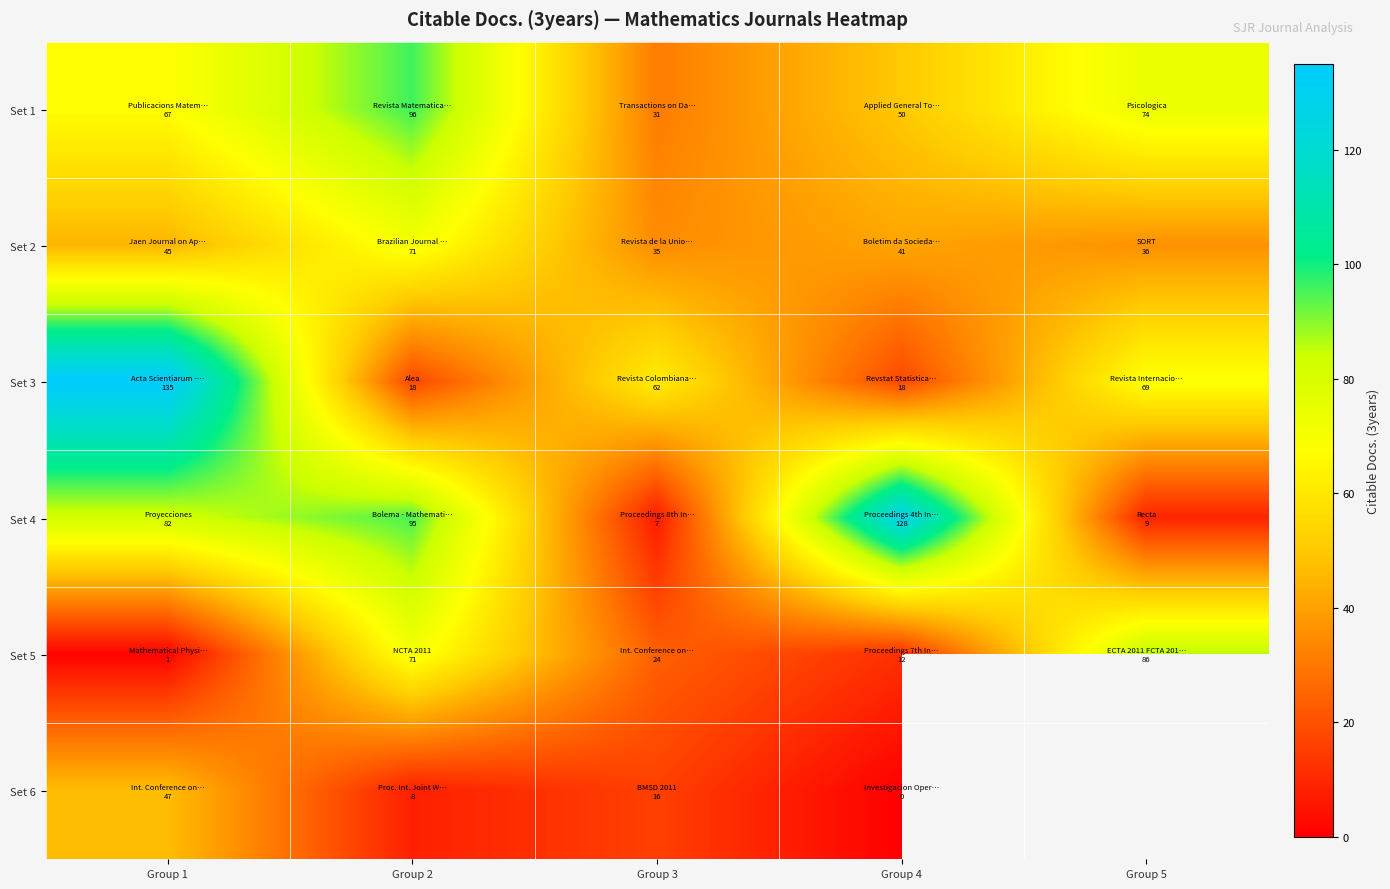

What is the sum of all Set 3 values?

302.0